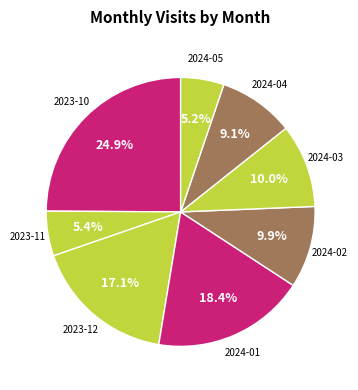

How many segments does this pie chart have?

8